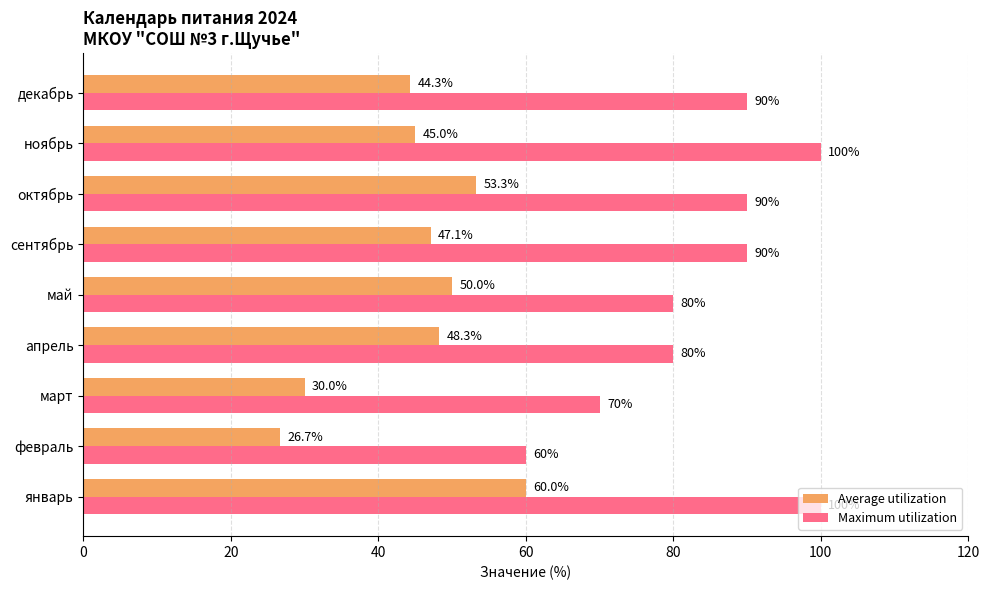

Is the value of Average utilization at декабрь greater than the value of Maximum utilization at февраль?

No